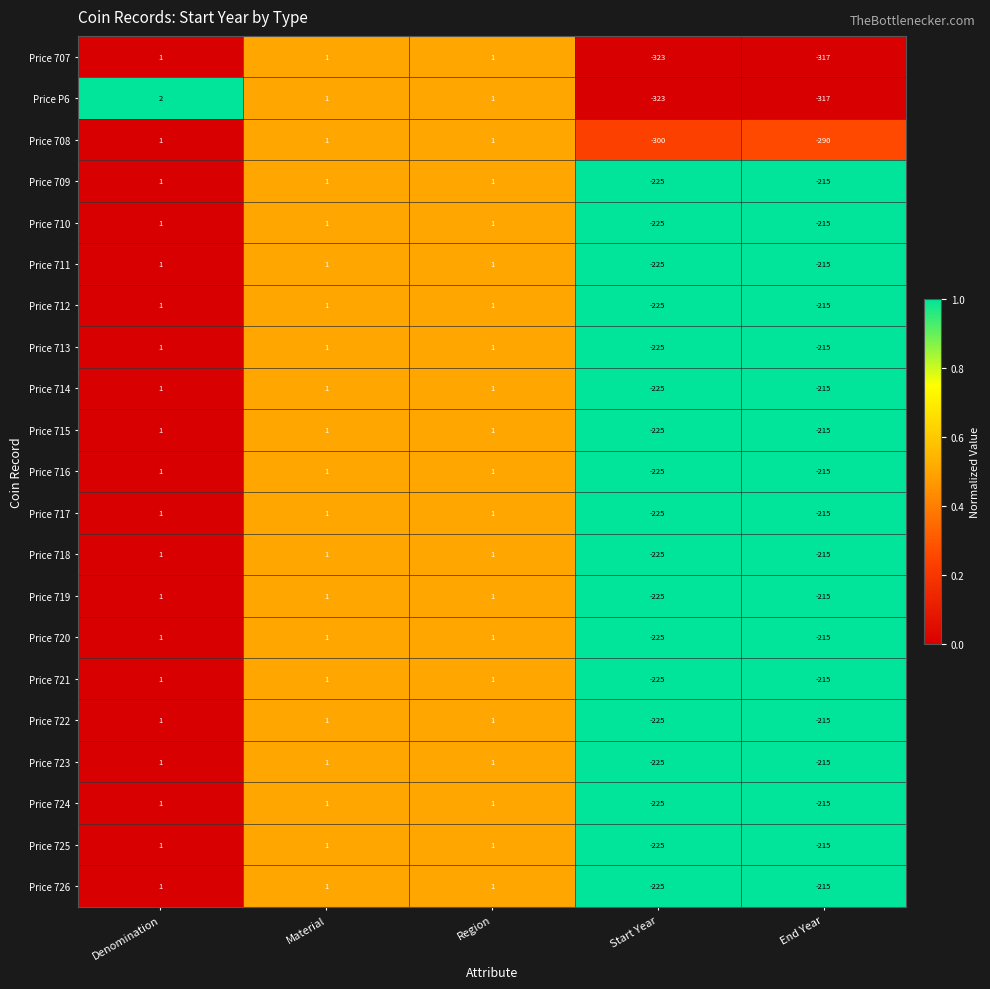

What is the difference between the Price 720 values at Region and Start Year?

226